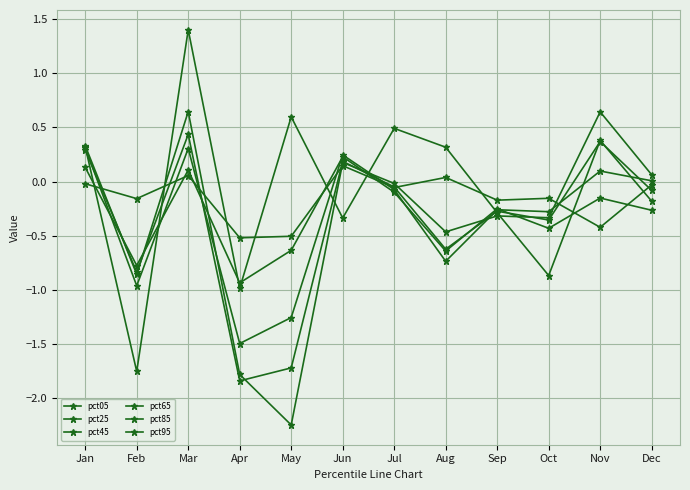

True or false: pct45 and pct05 intersect in this chart.

True